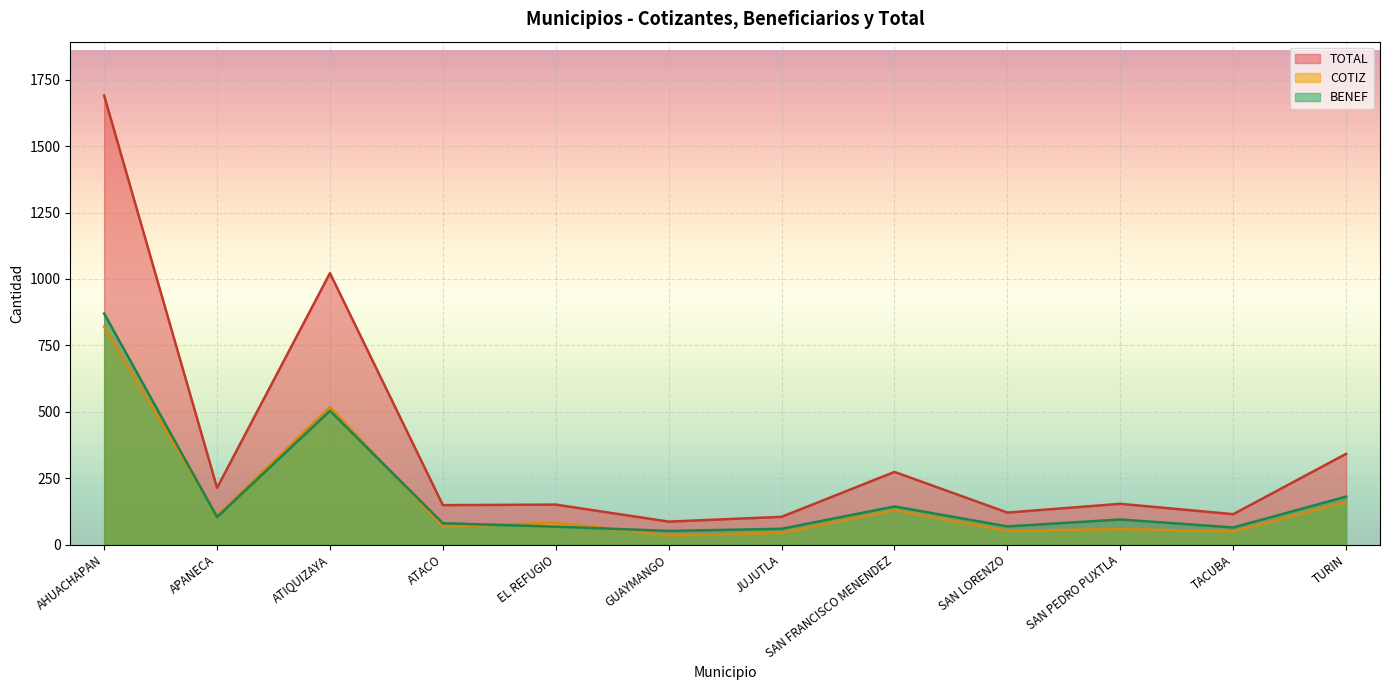

Where is the first local maximum for COTIZ?

ATIQUIZAYA